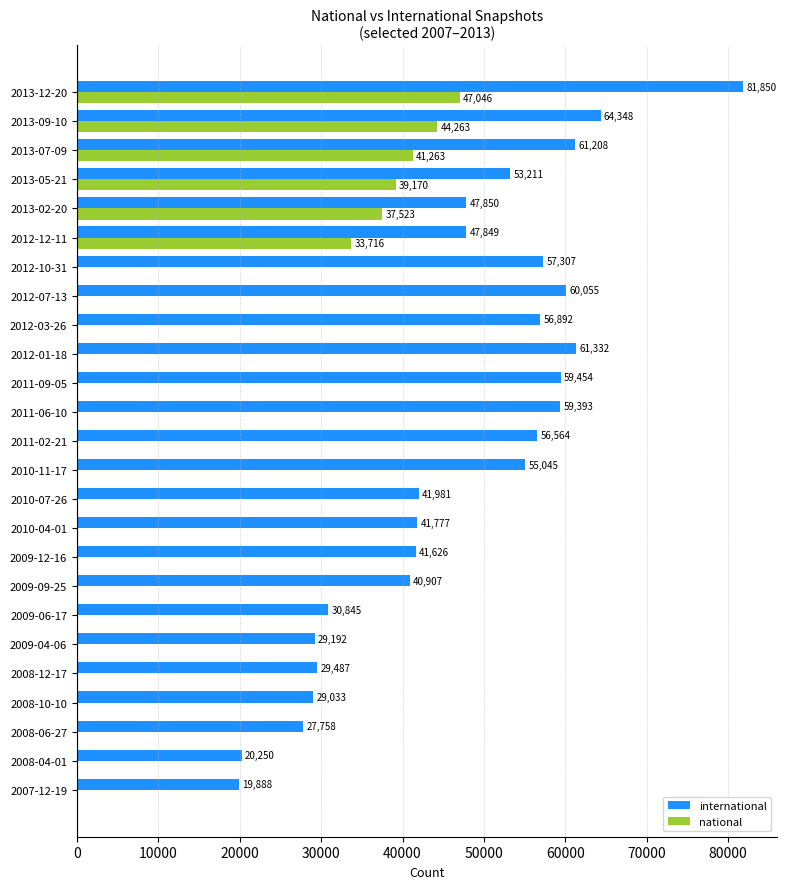

At which label is international closest to 50869?

2013-05-21